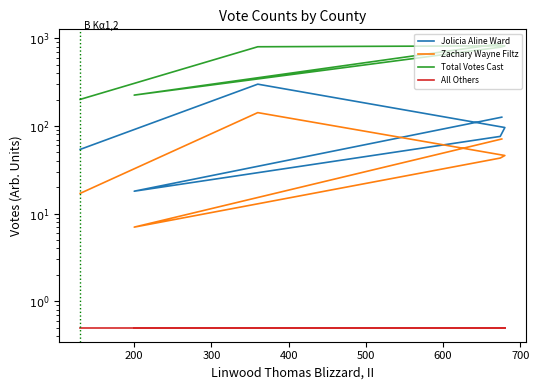

How many lines are shown in the chart?

4